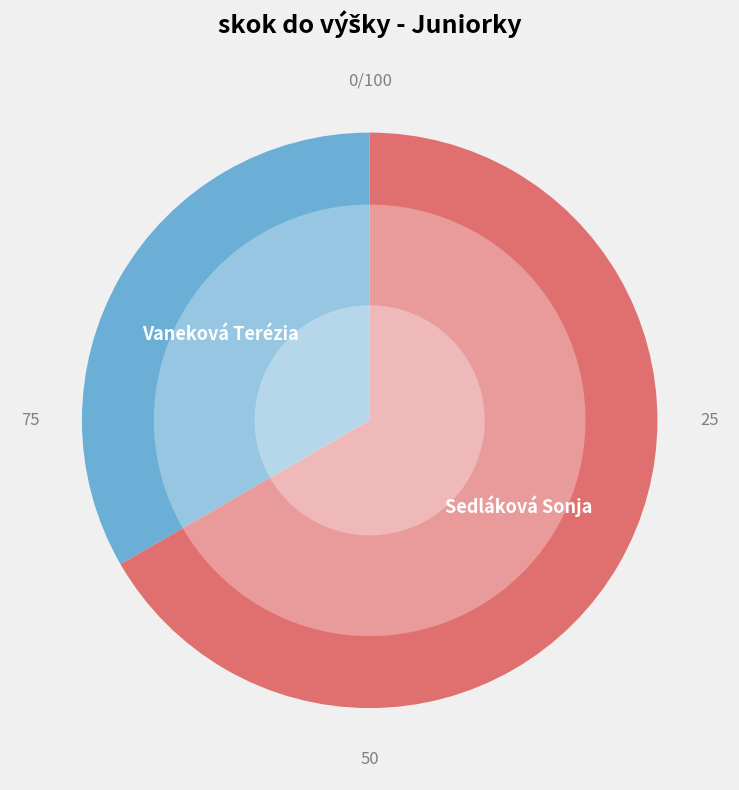

Rank the categories by value from lowest to highest.

Vaneková Terézia, Sedláková Sonja